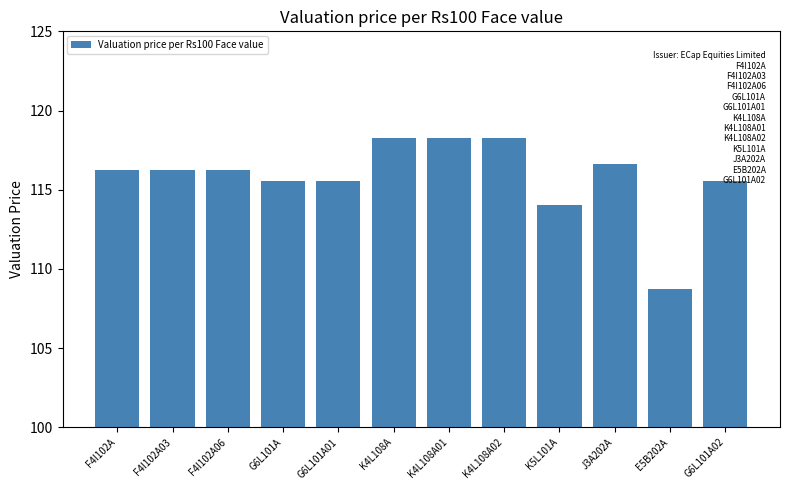

What is the label of the 10th bar from the right?

F4I102A06